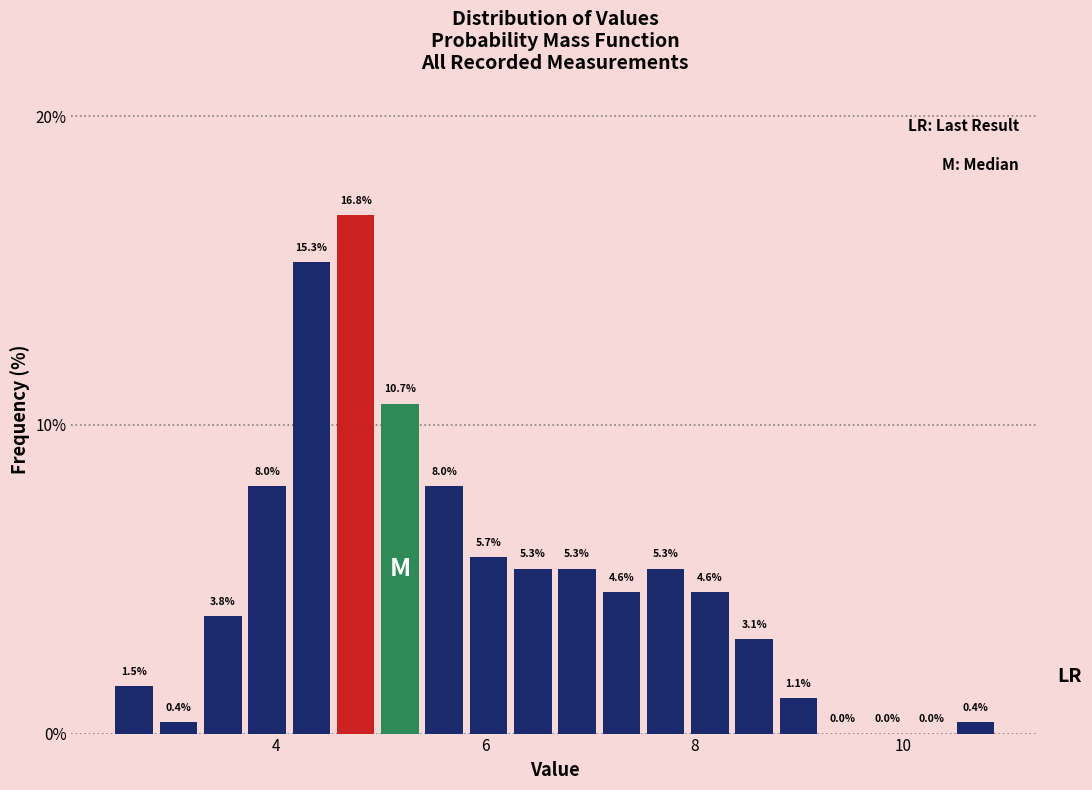

Read against the x-axis, roughly where is the centre of the tallest bar?

4.8